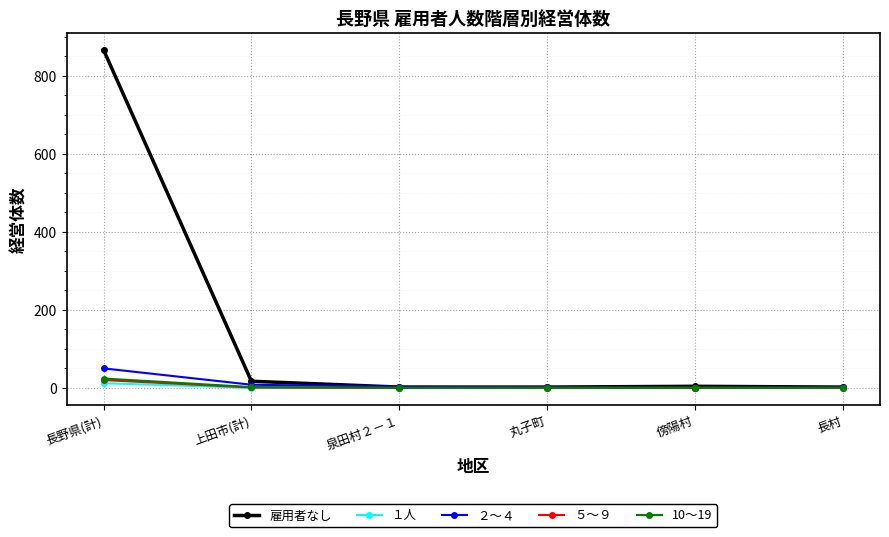

Is it true that ２～４ equals 0 at 傍陽村?

True